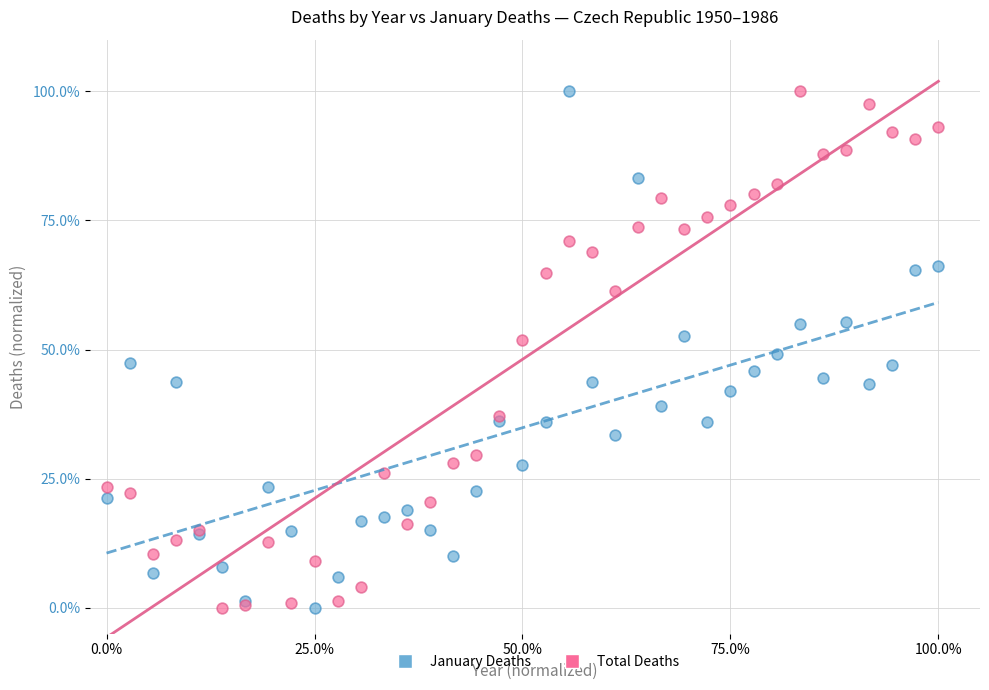

What are all the series names shown in the legend?

January Deaths, Total Deaths